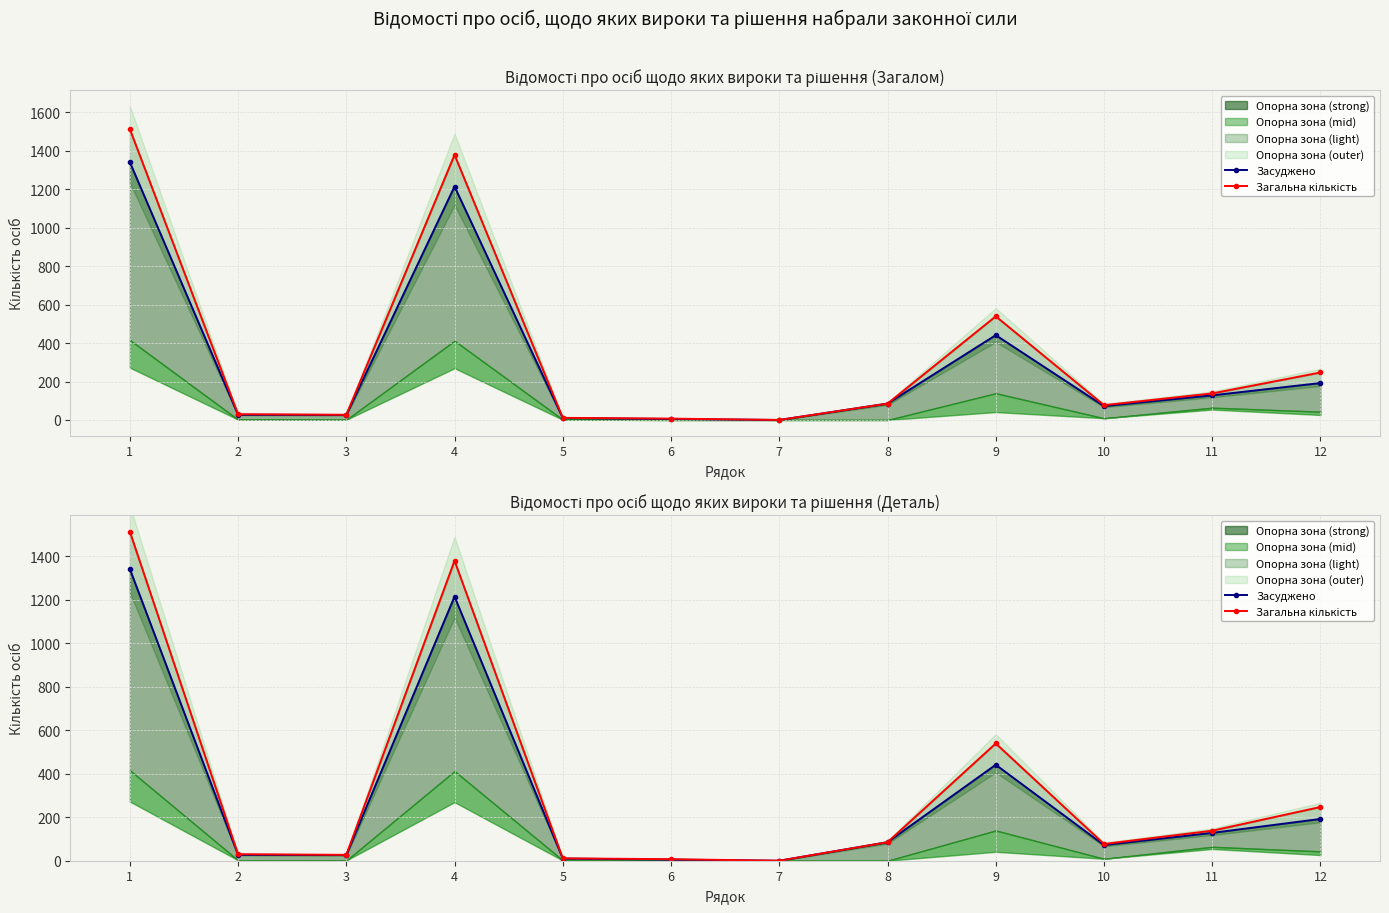

Which series has the largest total across all categories?

Загальна кількість